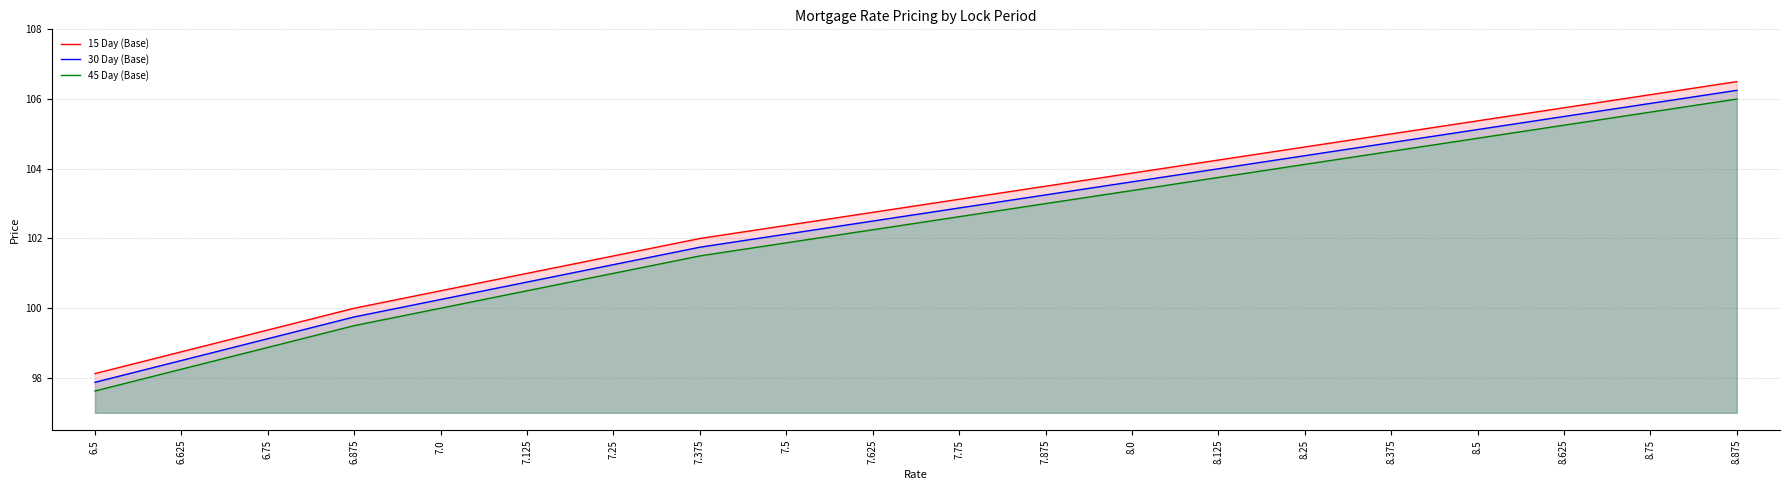

At which category is the sum across all series the highest?

8.875